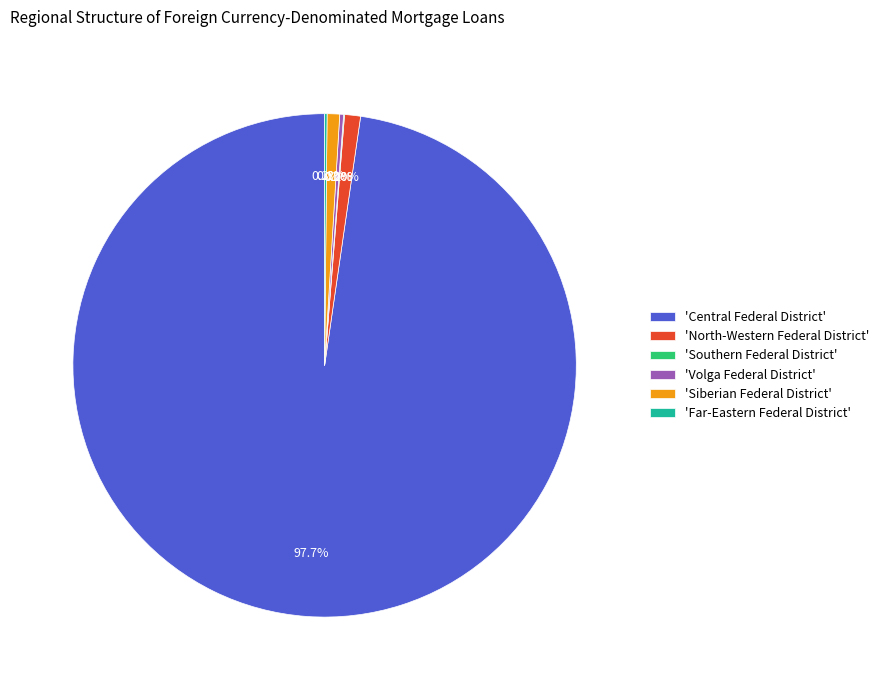

What is the ratio of the value at 'North-Western Federal District' to the value at 'Siberian Federal District'?

1.3